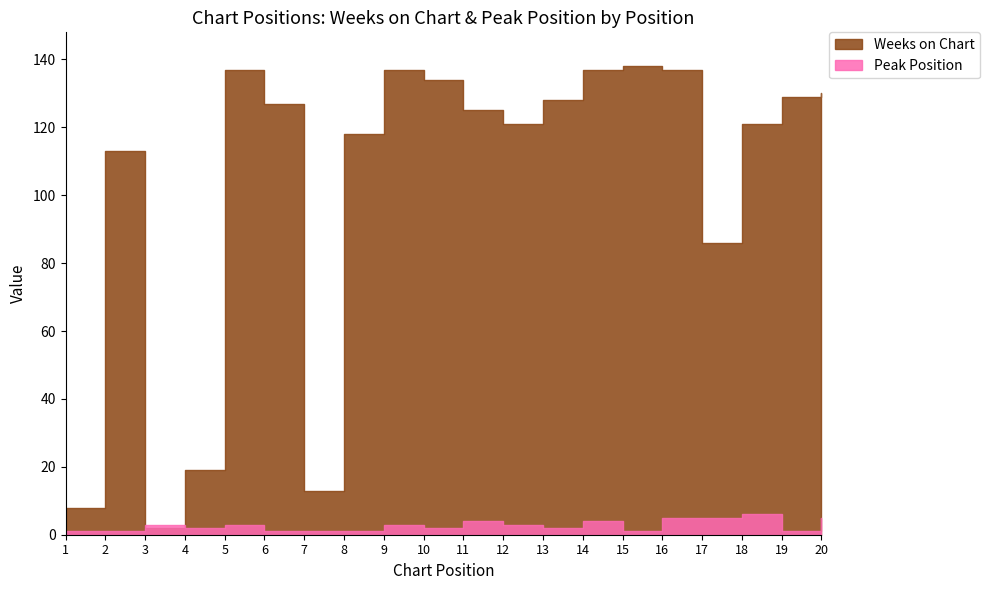

True or false: Weeks on Chart has a value of 137 at 16.

True